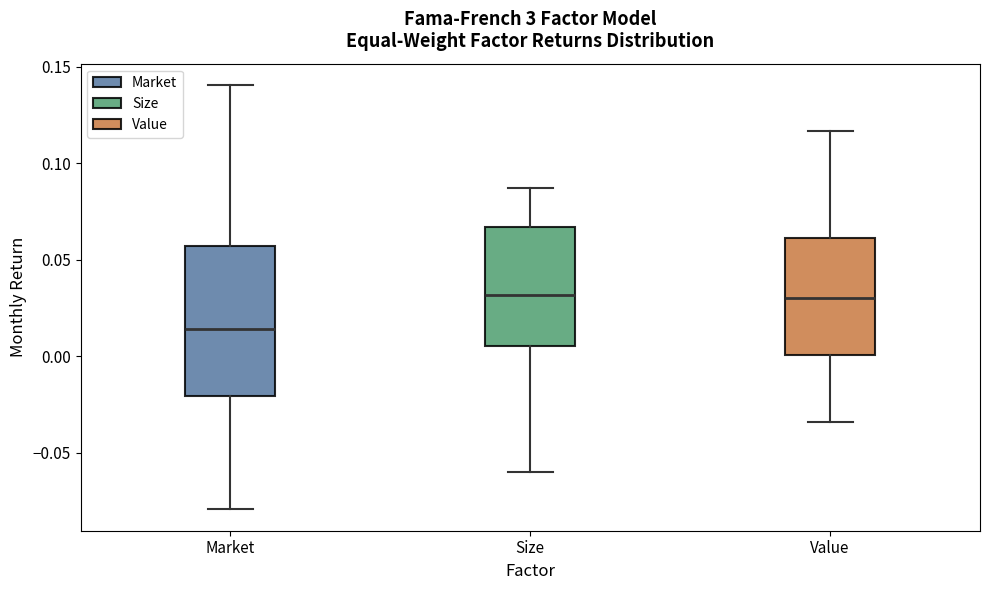

Reading left to right, read every box against the y-axis: the position of its median line, the range the box covers, and the ends of its whiskers. The values are not printed on the chart, so give them approximately, as read against the axis.

Market: median 0.015, box -0.020 to 0.055, whiskers -0.080 to 0.140
Size: median 0.030, box 0.005 to 0.065, whiskers -0.060 to 0.085
Value: median 0.030, box 0.000 to 0.060, whiskers -0.035 to 0.115